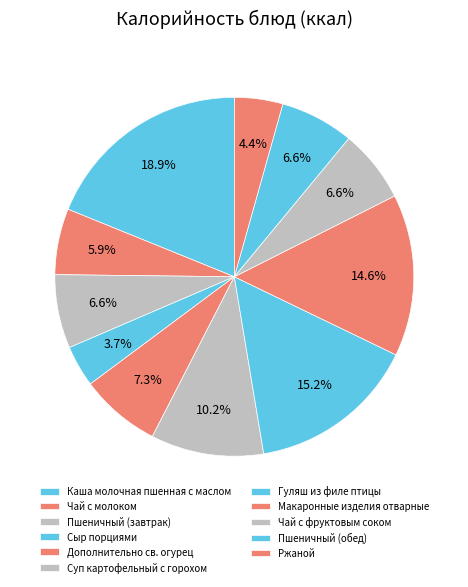

To the nearest percent, what is the difference between the largest and smallest slice percentages?

15%